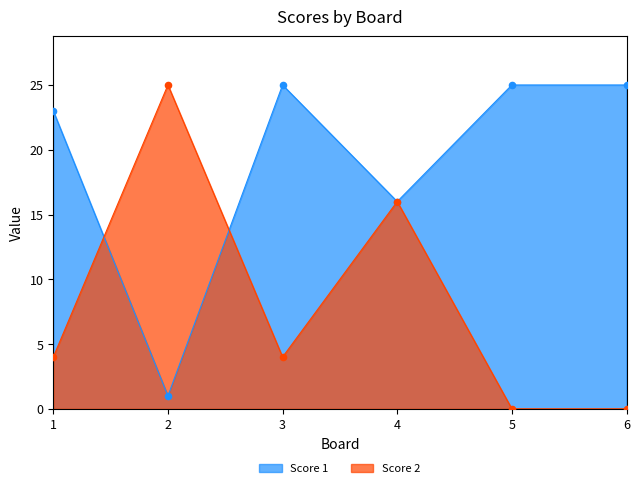

What is the total value across all series at 6?

25